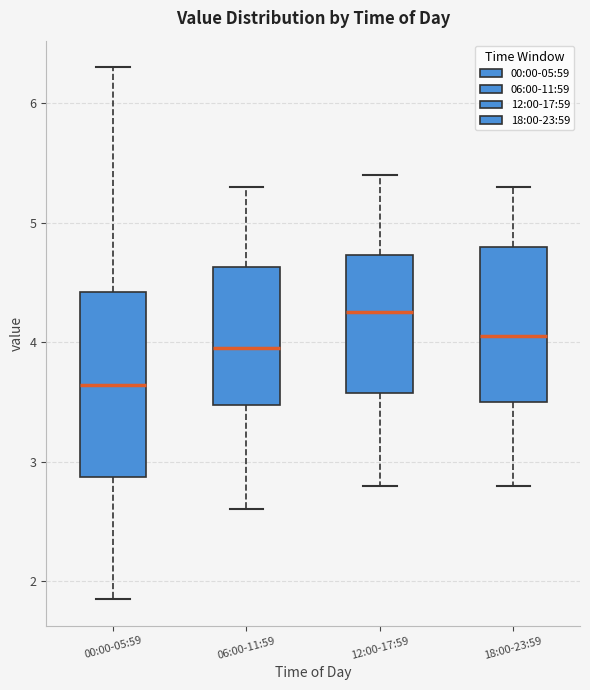

Reading left to right, transcribe this box plot: for each box, give where its median line is, the range the box spans, and where its two whiskers end, as read against the y-axis. The values are not printed on the chart, so give them approximately, as read against the axis.

00:00-05:59: median 3.6, box 2.9 to 4.4, whiskers 1.9 to 6.3
06:00-11:59: median 4.0, box 3.5 to 4.6, whiskers 2.6 to 5.3
12:00-17:59: median 4.3, box 3.6 to 4.7, whiskers 2.8 to 5.4
18:00-23:59: median 4.1, box 3.5 to 4.8, whiskers 2.8 to 5.3